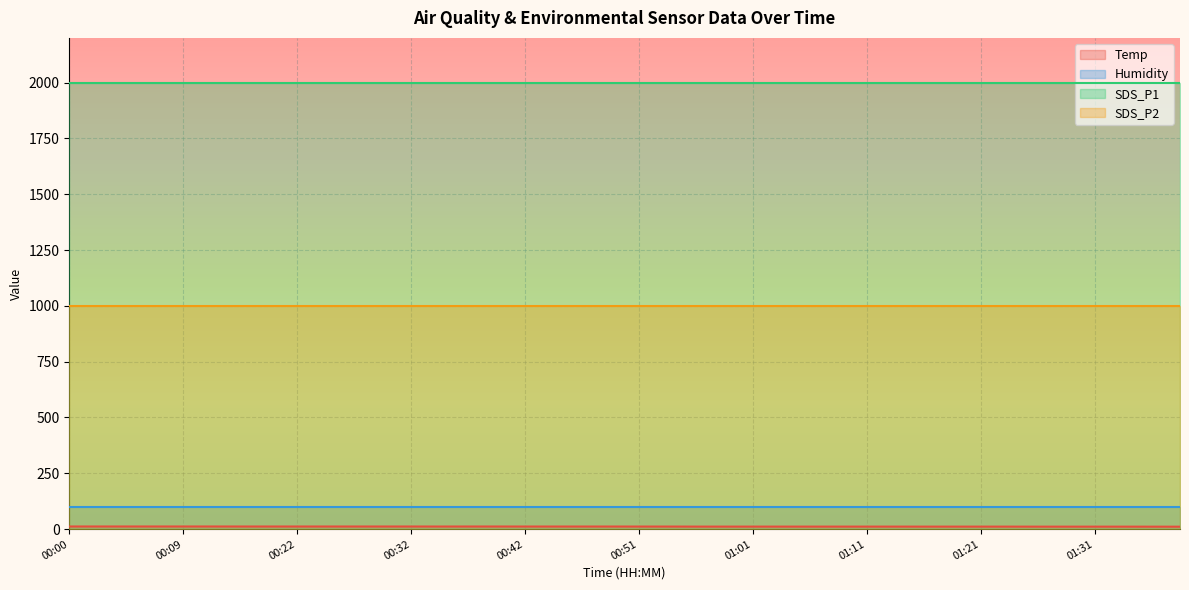

The SDS_P2 series shows 999.9 at 01:06. True or false?

True